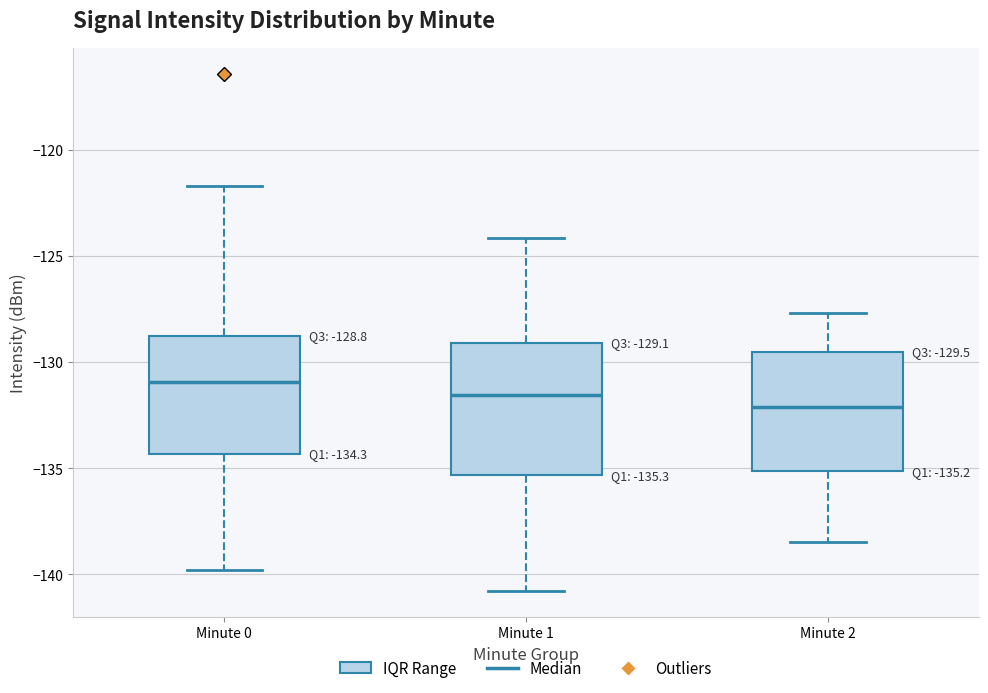

Which box is the tallest, from its lower edge to its upper edge?

Minute 1